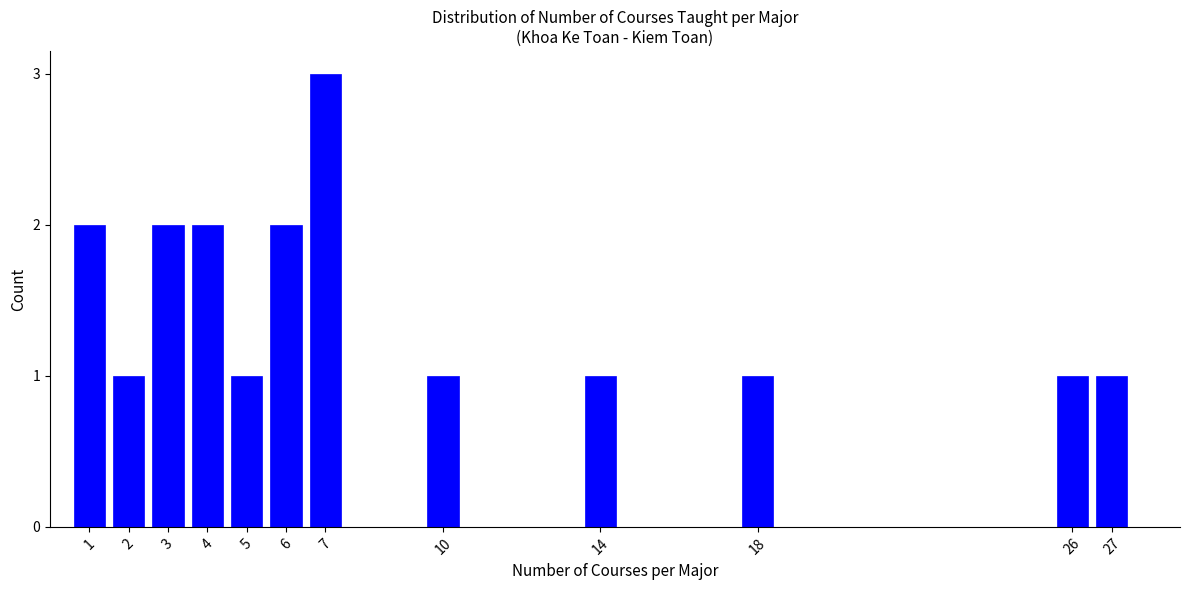

Reading left to right, what are all the values shown in this chart?

1=2	2=1	3=2	4=2	5=1	6=2	7=3	10=1	14=1	18=1	26=1	27=1